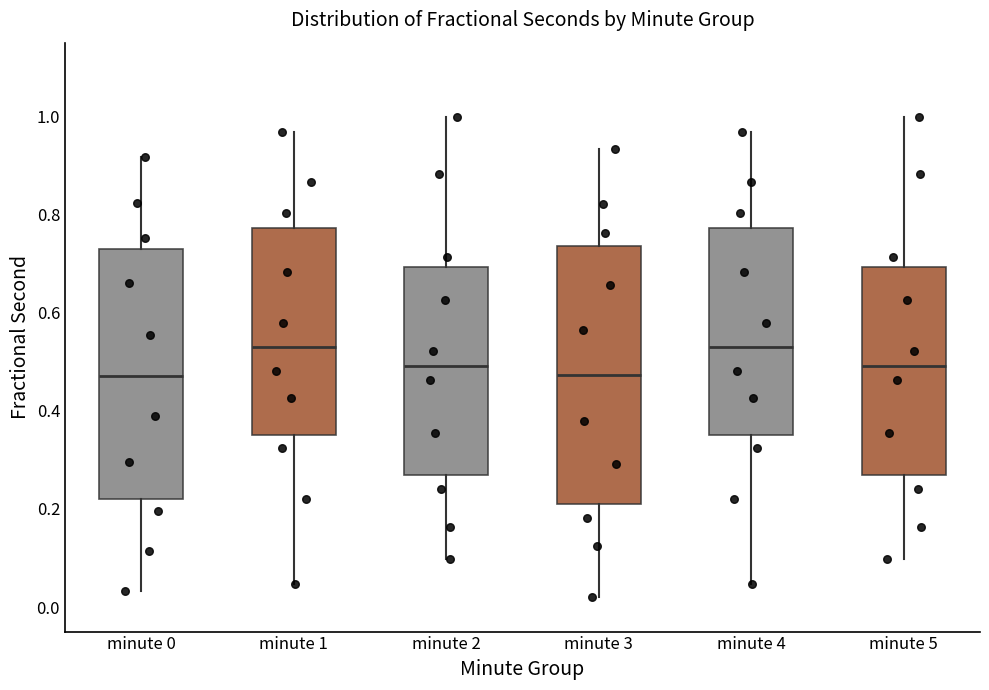

Reading left to right, read every box against the y-axis: the position of its median line, the range the box covers, and the ends of its whiskers. The values are not printed on the chart, so give them approximately, as read against the axis.

minute 0: median 0.48, box 0.22 to 0.72, whiskers 0.04 to 0.92
minute 1: median 0.52, box 0.34 to 0.78, whiskers 0.04 to 0.96
minute 2: median 0.50, box 0.26 to 0.70, whiskers 0.10 to 1.00
minute 3: median 0.48, box 0.20 to 0.74, whiskers 0.02 to 0.94
minute 4: median 0.52, box 0.34 to 0.78, whiskers 0.04 to 0.96
minute 5: median 0.50, box 0.26 to 0.70, whiskers 0.10 to 1.00